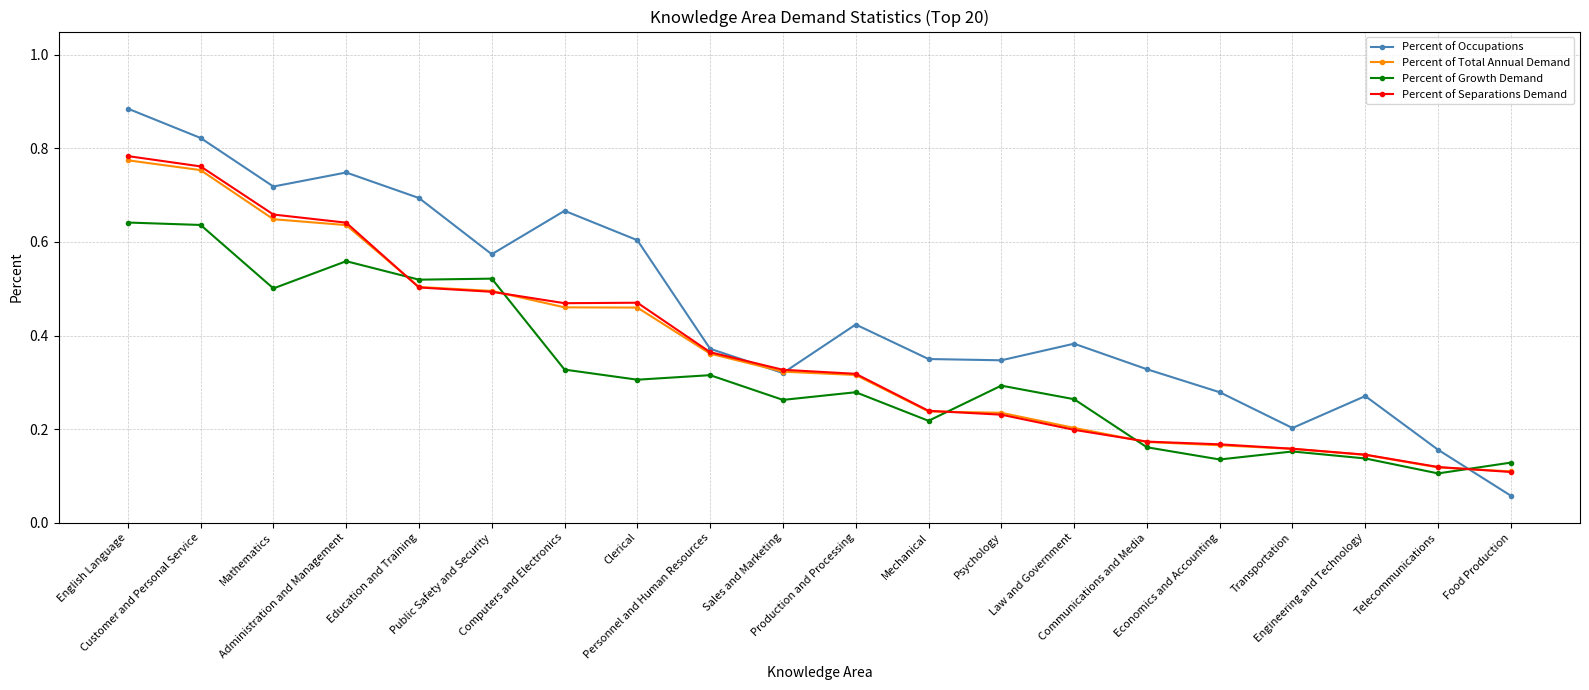

At which label is Percent of Separations Demand closest to 0?

Food Production